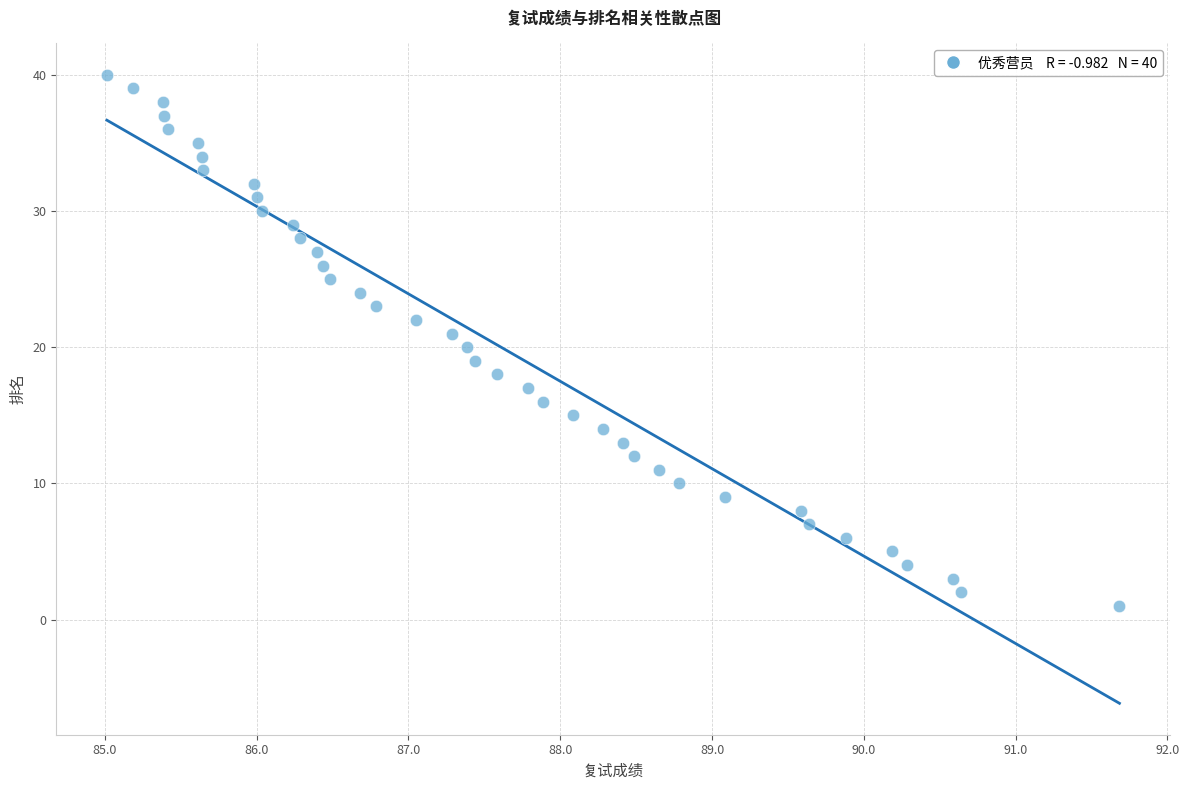

What is the range of Y values (max minus min)?

39